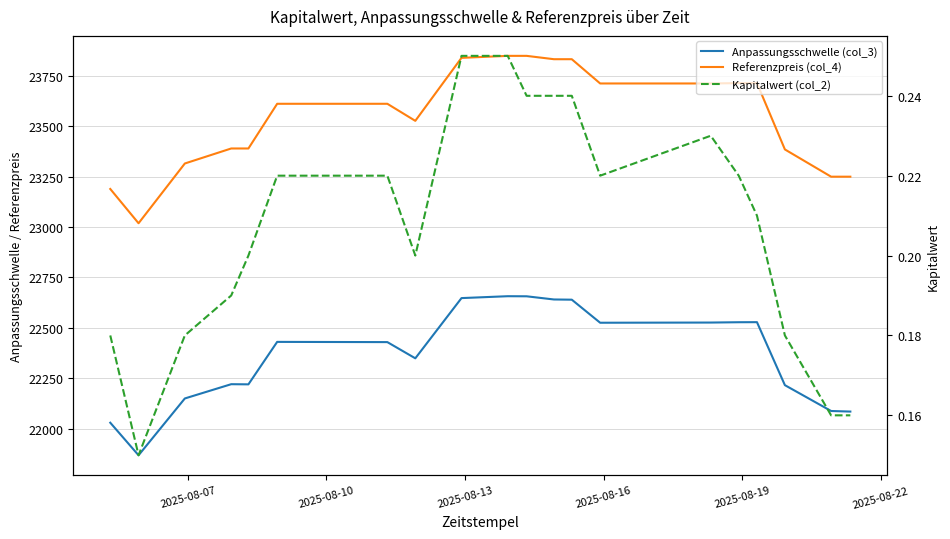

What is the sum of all Anpassungsschwelle (col_3) values?

447424.9